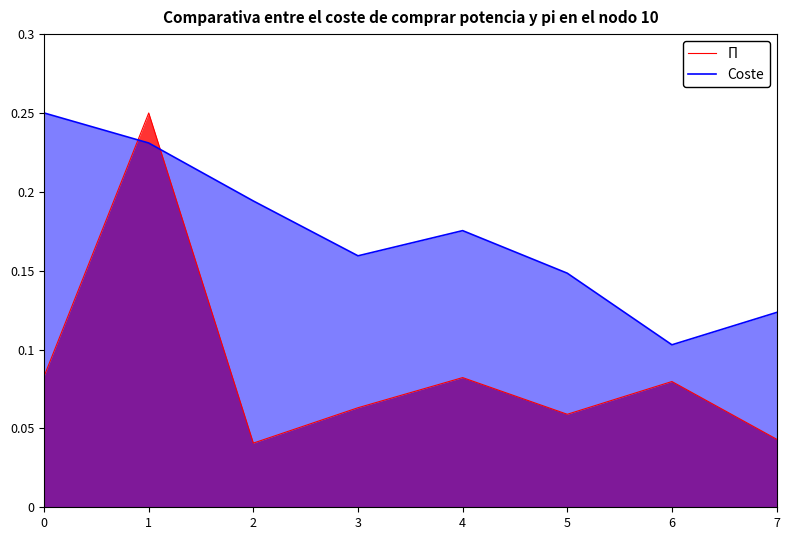

List the series in order of their overall mean, lowest first.

Π, Coste